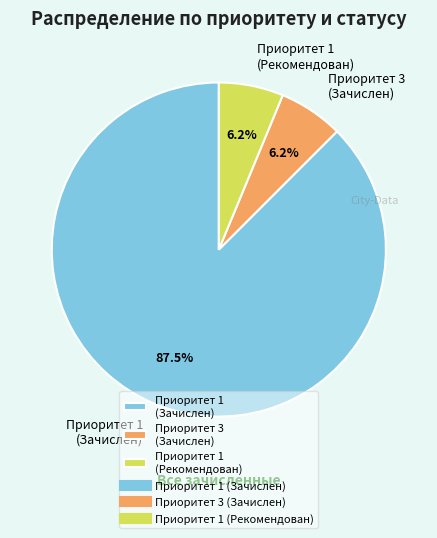

Is the sum of Приоритет 1 (Рекомендован) and Приоритет 3 (Зачислен) greater than half?

No